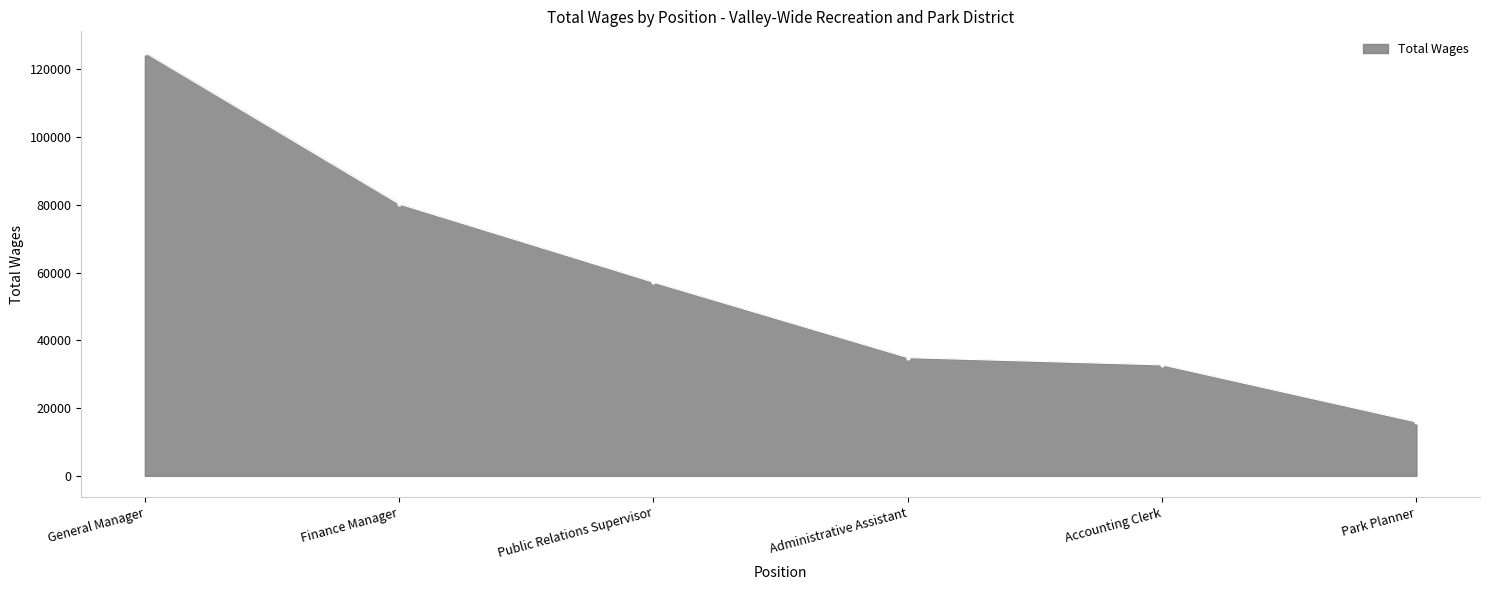

What is the difference between the second highest and second lowest values?

47506